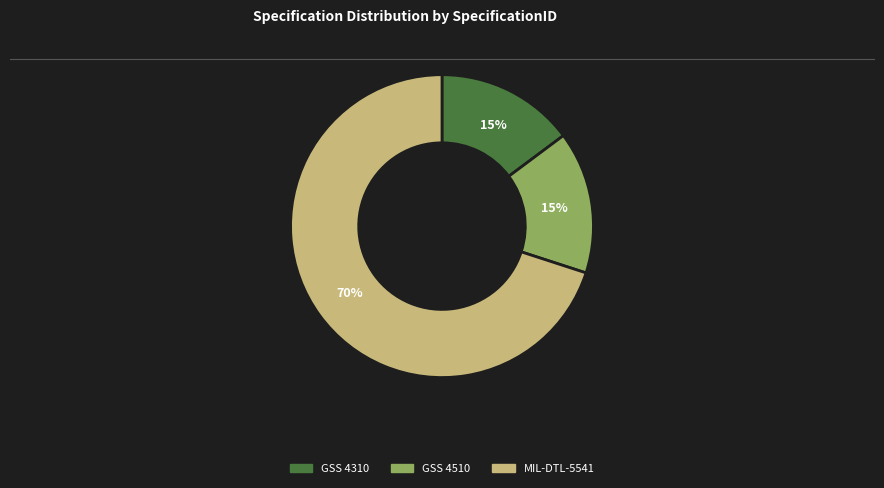

The MIL-DTL-5541 slice represents 70% of the pie. True or false?

True